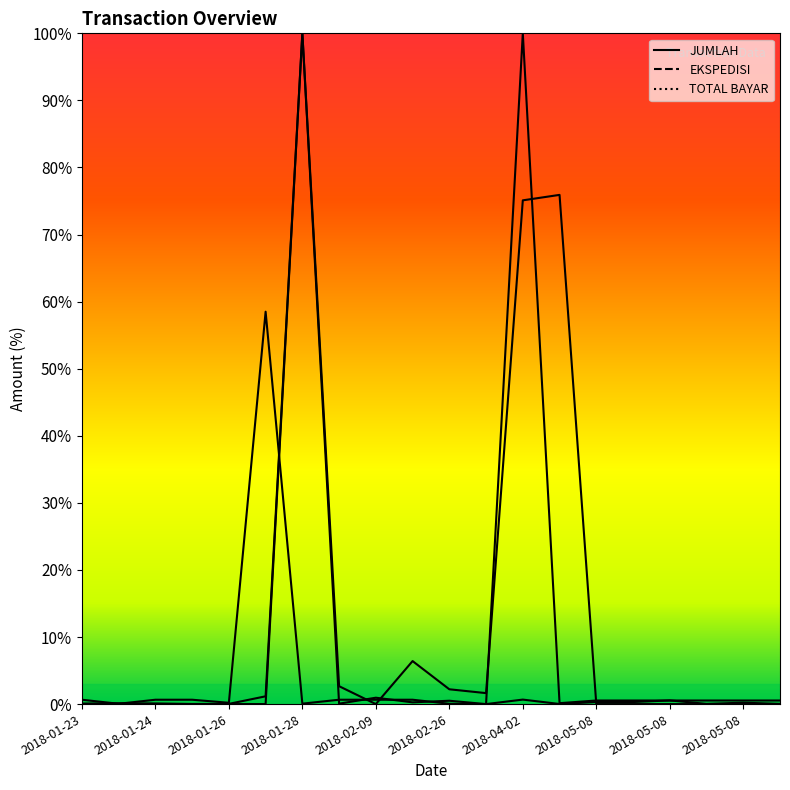

At which category does JUMLAH reach its first local valley?

2018-01-23